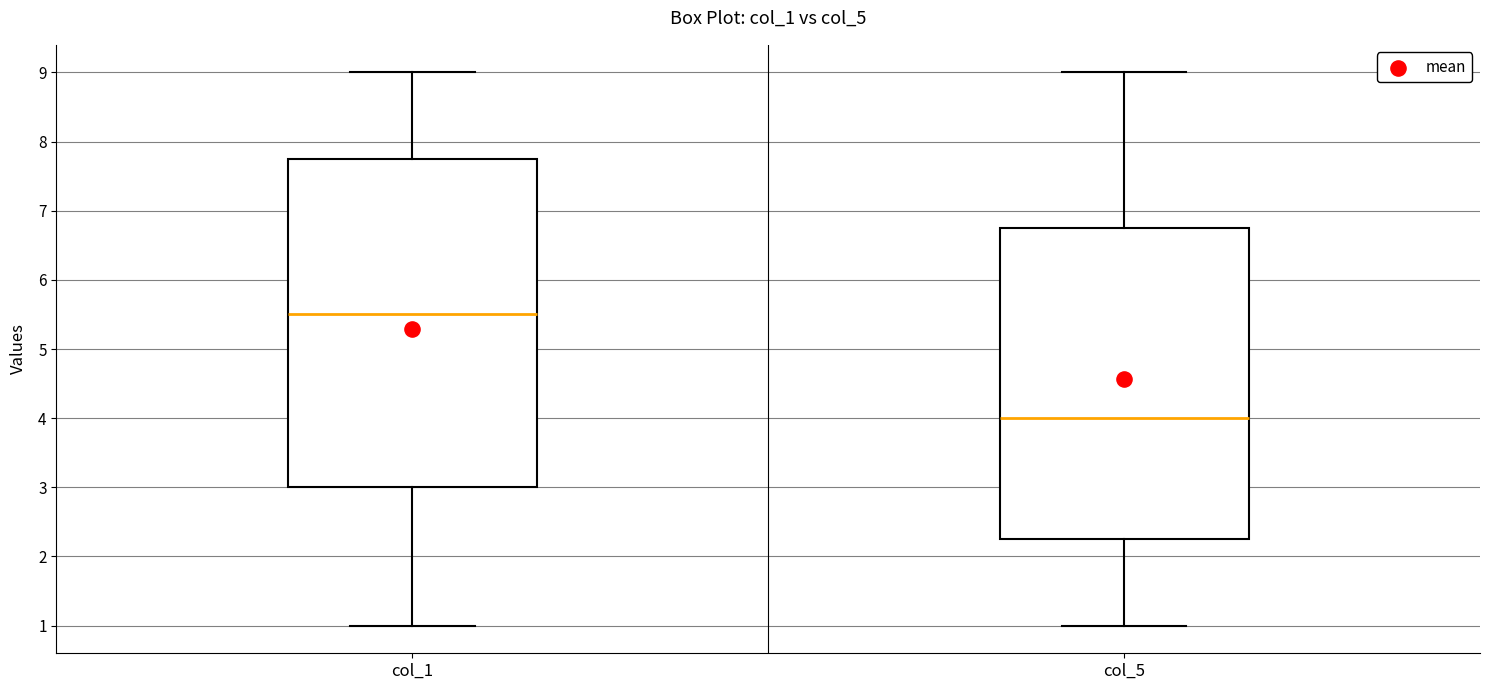

Comparing the boxes themselves (not the whiskers), which one is the tallest?

col_1